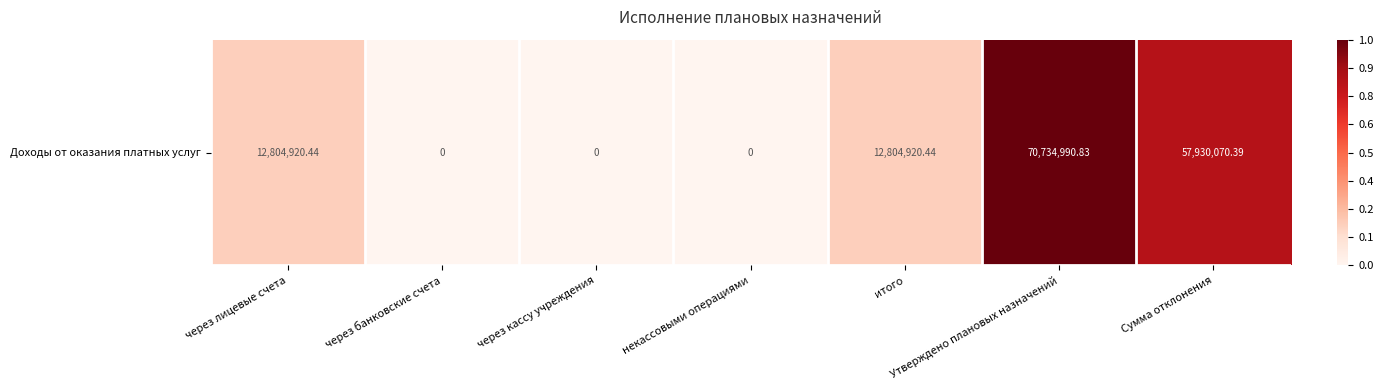

Reading left to right, transcribe all the data shown in this chart.

0.2	0.0	0.0	0.0	0.2	1.0	0.8